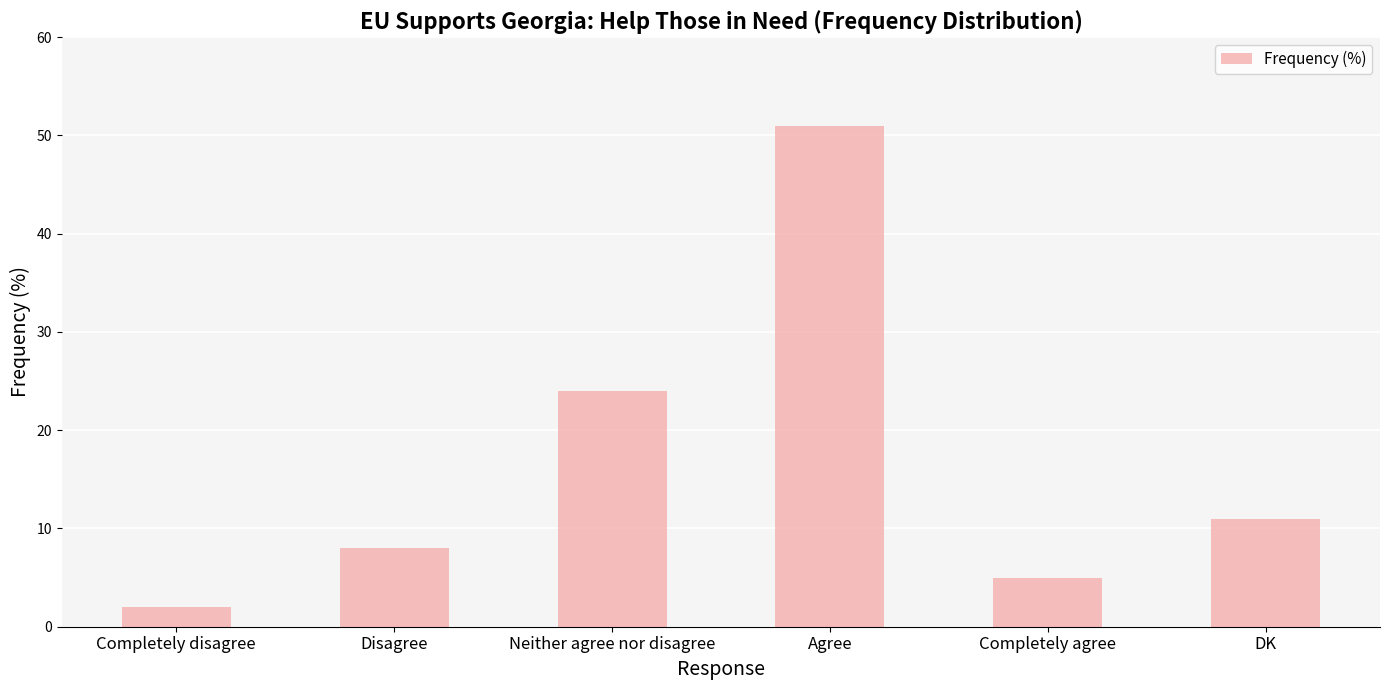

Reading right to left, transcribe all the data shown in this chart.

DK=11	Completely agree=5	Agree=51	Neither agree nor disagree=24	Disagree=8	Completely disagree=2